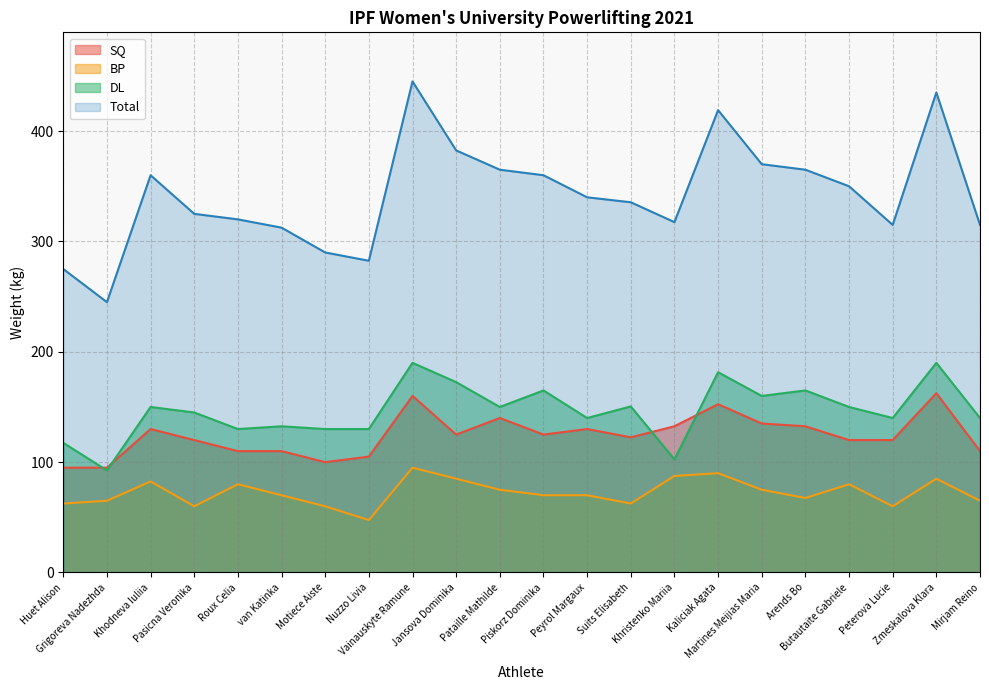

At which label does SQ reach its minimum?

Huet Alison